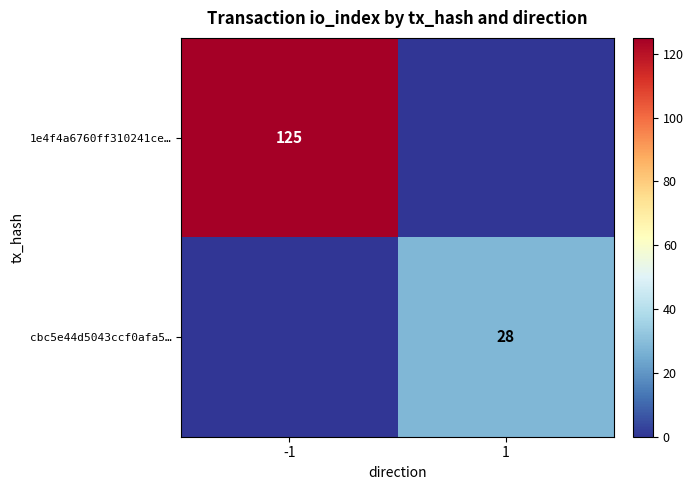

Is the value of cbc5e44d5043ccf0afa5… at 1 greater than the value of 1e4f4a6760ff310241ce… at -1?

No